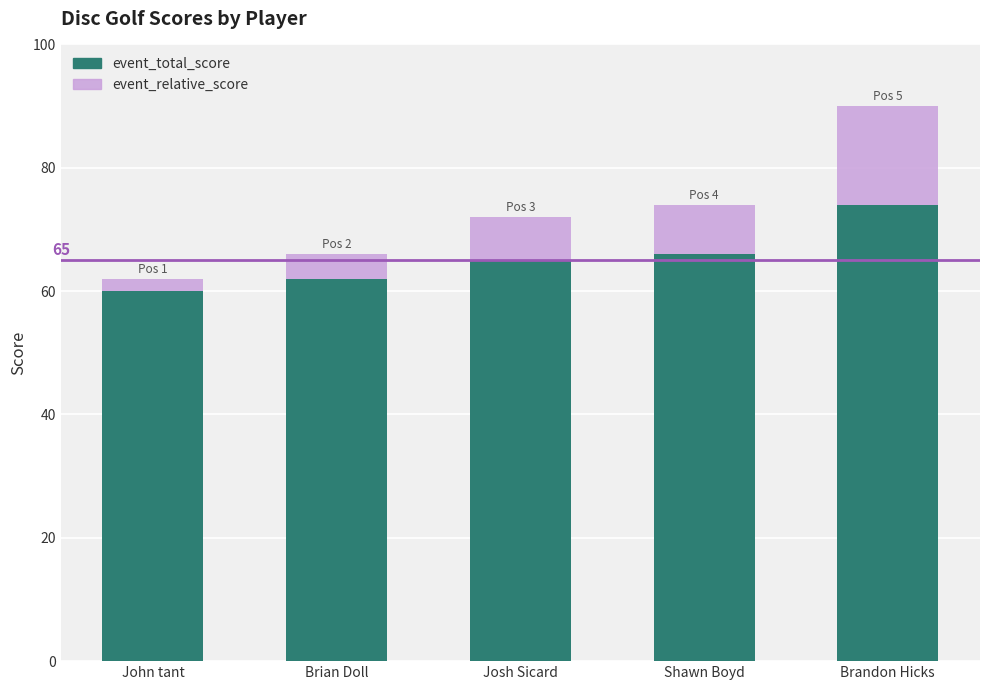

At which label does event_total_score reach its peak?

Brandon Hicks